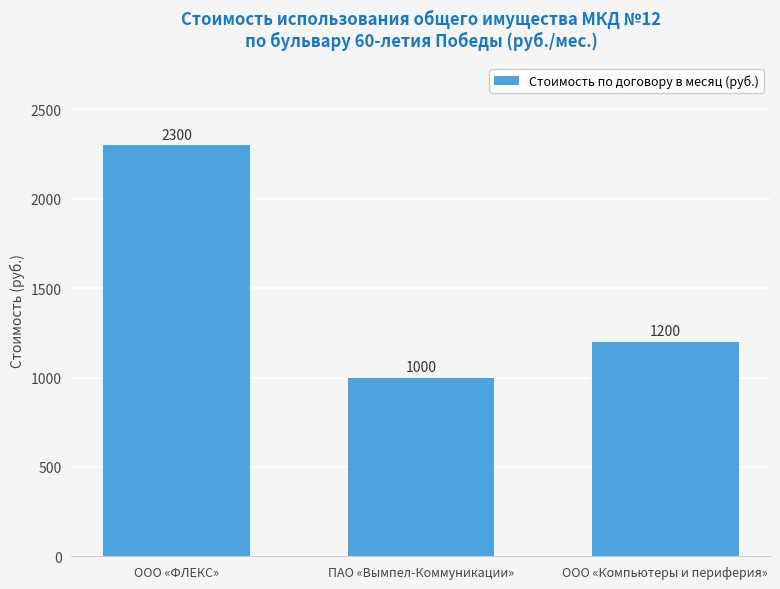

At which category does the chart reach its minimum across all series?

ПАО «Вымпел-Коммуникации»